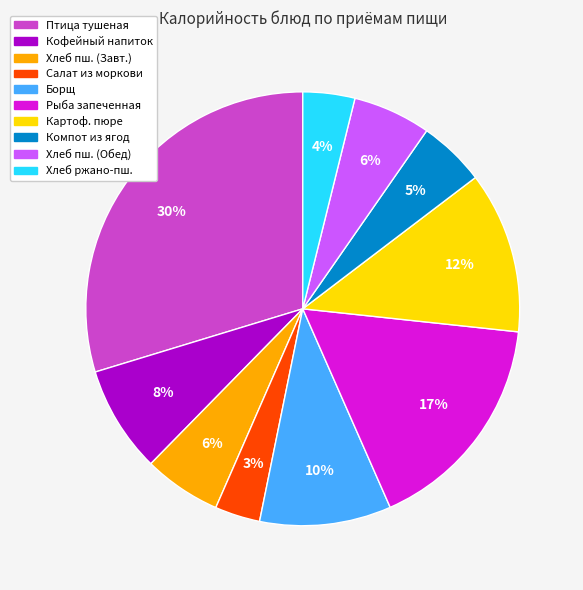

How many segments does this pie chart have?

10